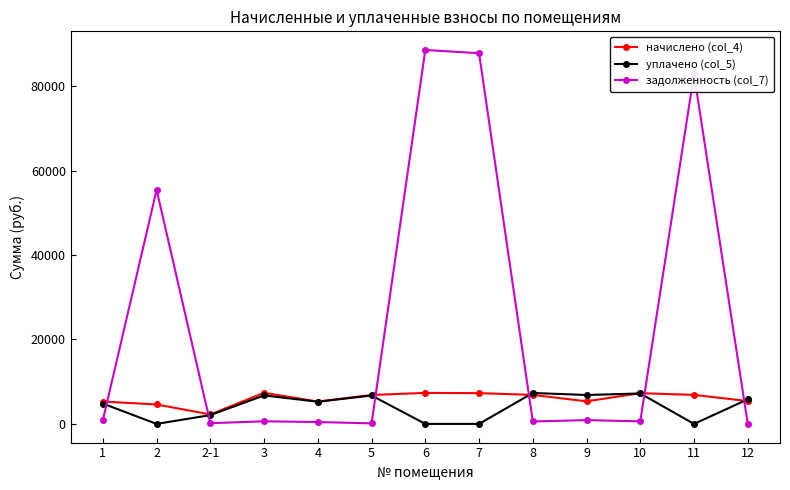

What position from the right is 2-1?

11